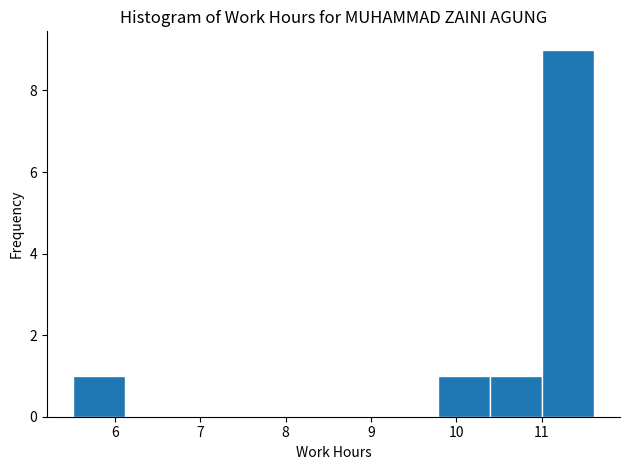

Reading left to right, transcribe this chart: for each bar, give the range it covers on the x-axis and its height. Neither the bar edges nor the heights are printed on the chart, so give them approximately, as read against the axes.

5.51 to 6.12: 1
6.12 to 6.73: 0
6.73 to 7.34: 0
7.34 to 7.95: 0
7.95 to 8.56: 0
8.56 to 9.17: 0
9.17 to 9.78: 0
9.78 to 10.39: 1
10.39 to 11.00: 1
11.00 to 11.61: 9